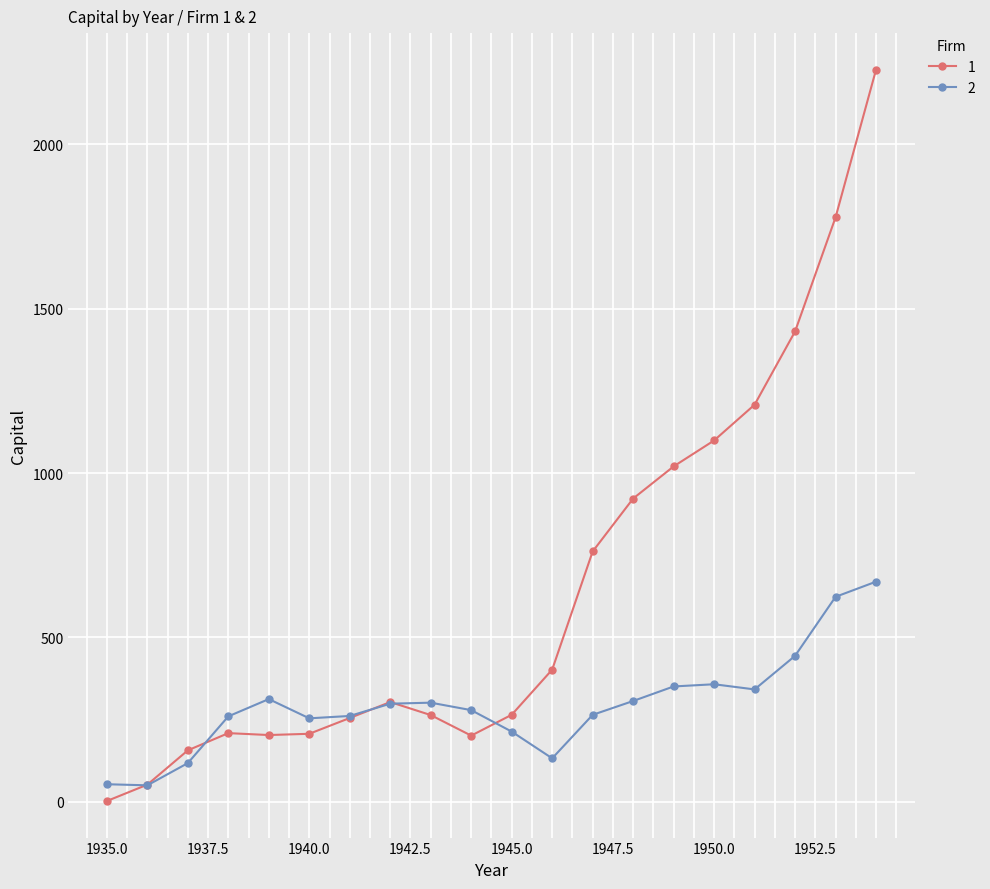

Which series has the largest total across all categories?

1